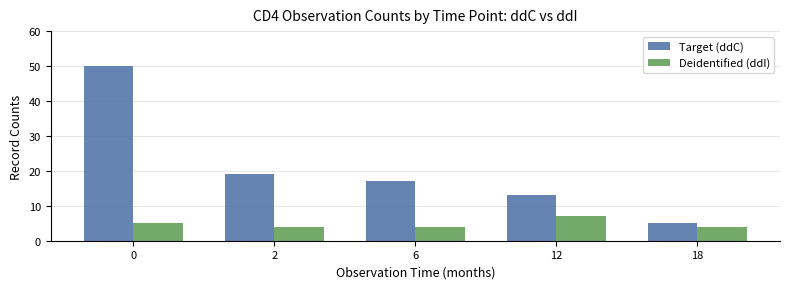

True or false: Target (ddC) has a value of 13 at 0.

False